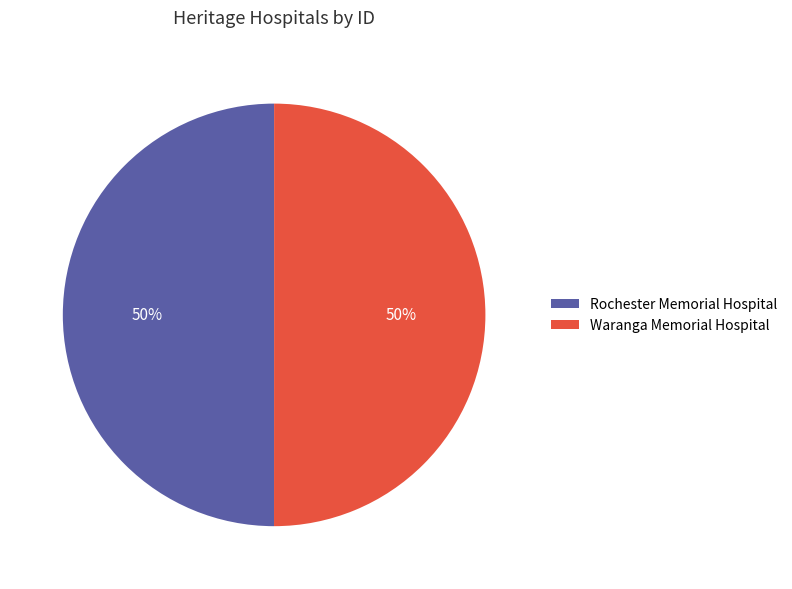

What percentage is the Waranga Memorial Hospital slice, to the nearest percent?

50%